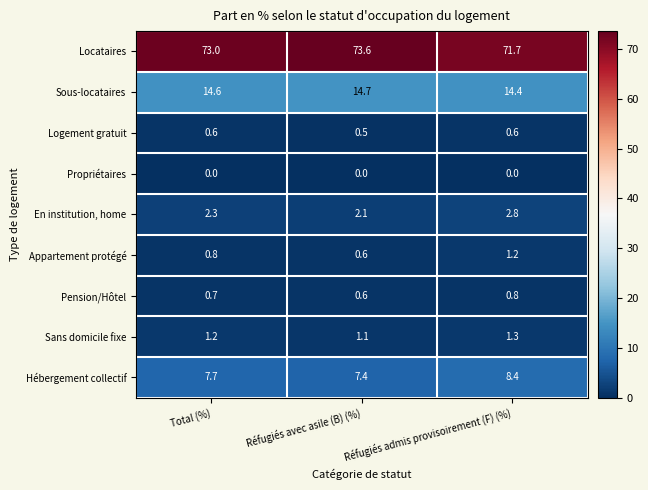

Which series changed the most between Réfugiés avec asile (B) (%) and Réfugiés admis provisoirement (F) (%)?

Locataires